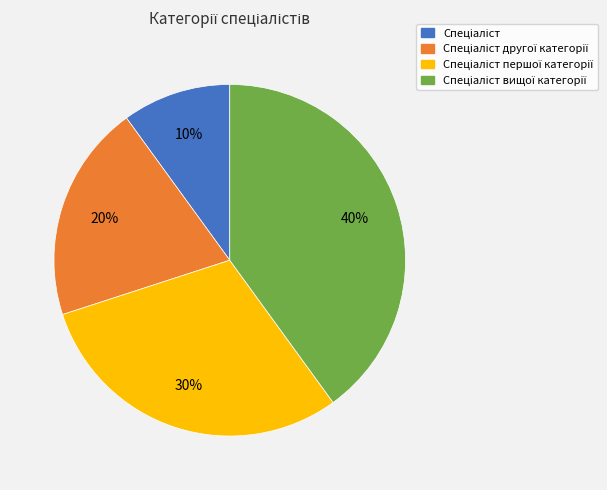

To the nearest percent, what is the difference between the largest and smallest slice percentages?

30%